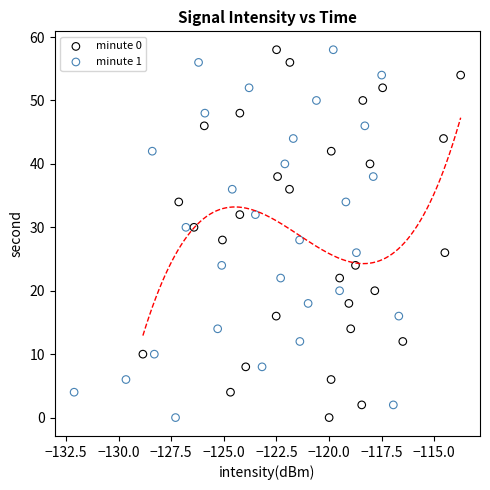

What are all the series names shown in the legend?

minute 0, minute 1